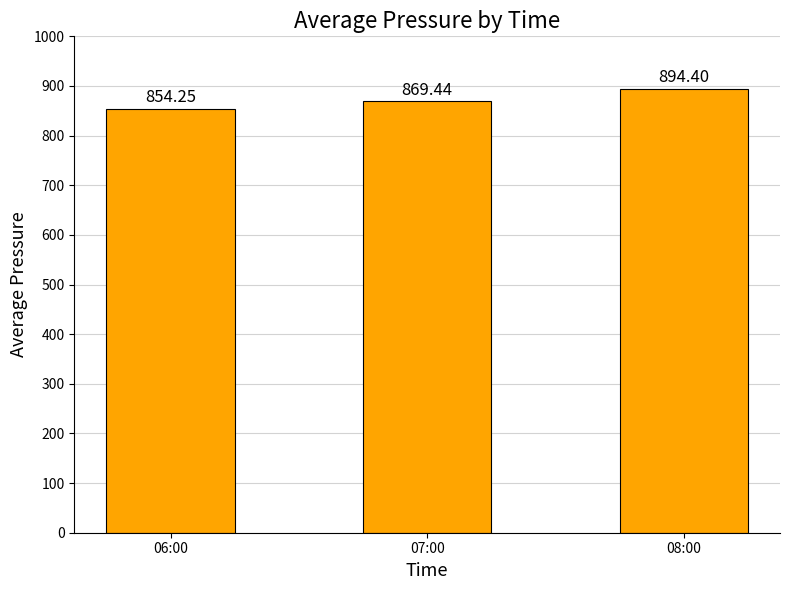

What is the sum of all values?

2618.1